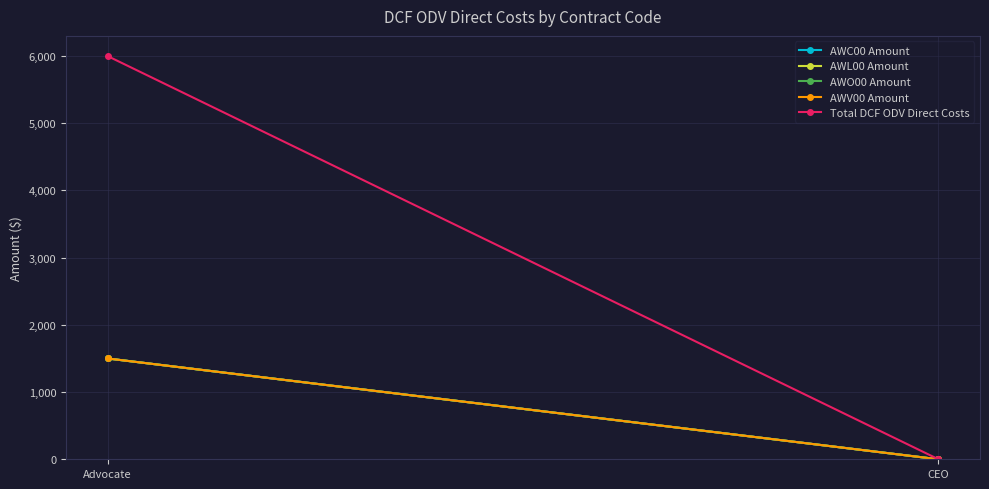

What is the sum of all AWC00 Amount values?

1500